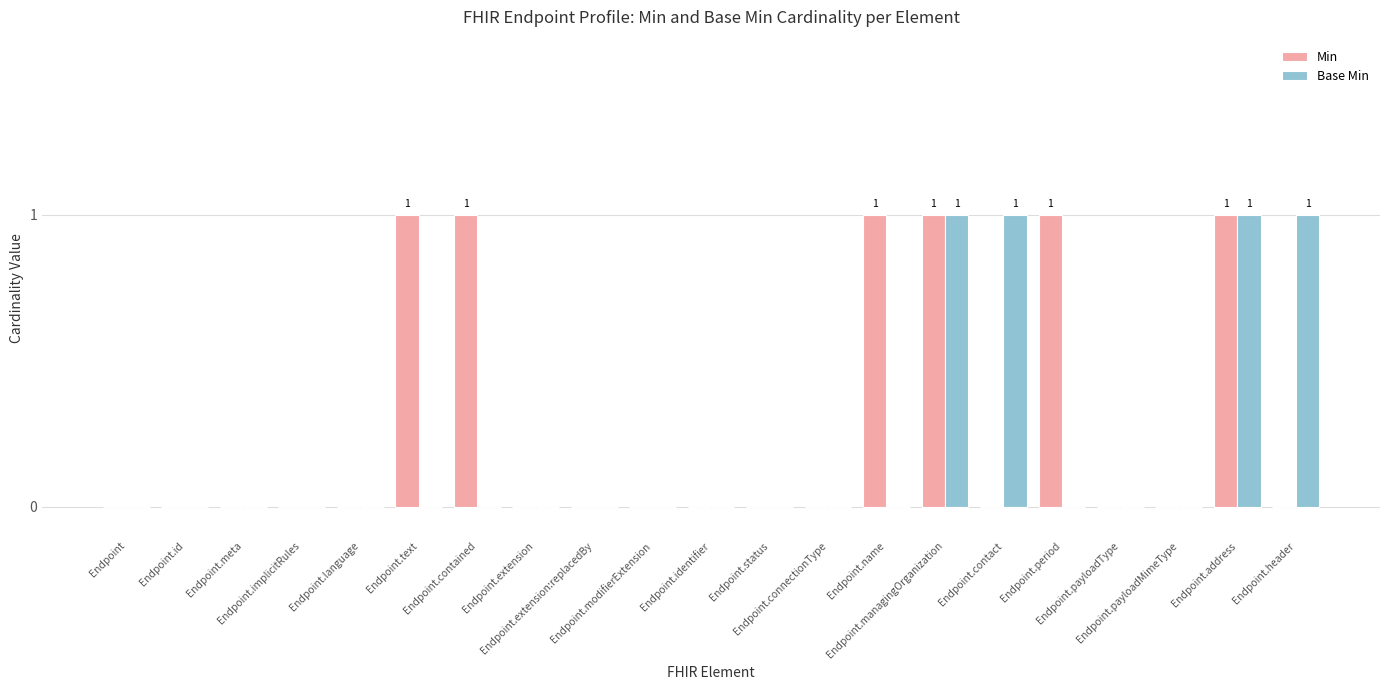

What is the sum of all Base Min values?

4